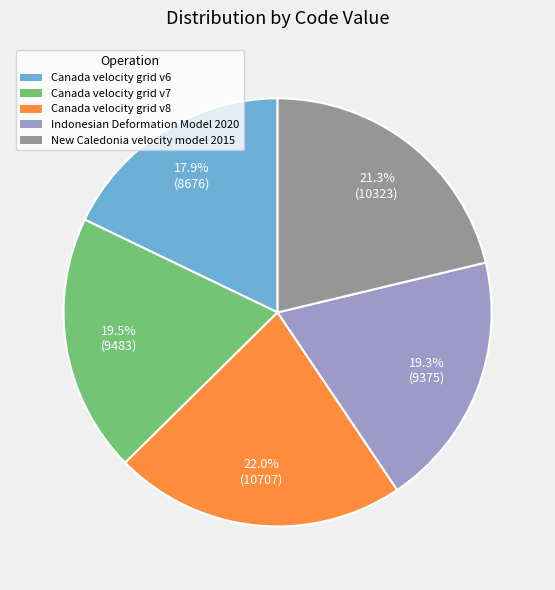

What is the ratio of the value at Indonesian Deformation Model 2020 to the value at New Caledonia velocity model 2015?

0.9